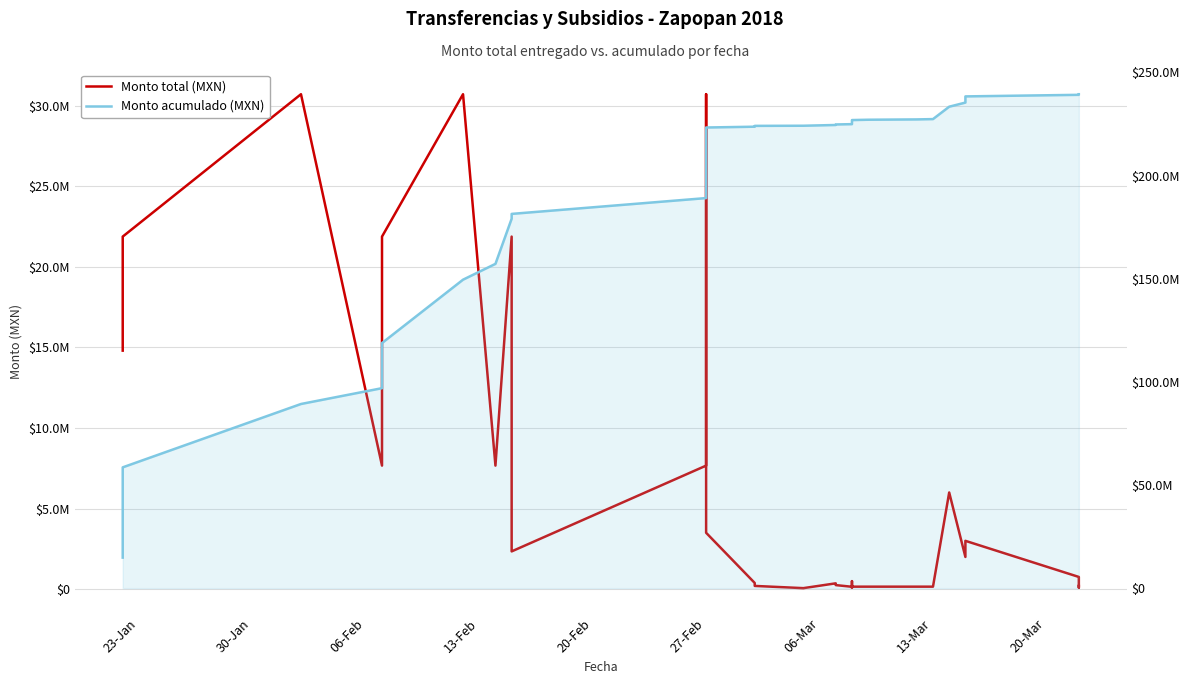

The value of Monto acumulado (MXN) at 9 is 82407080.0. True or false?

False